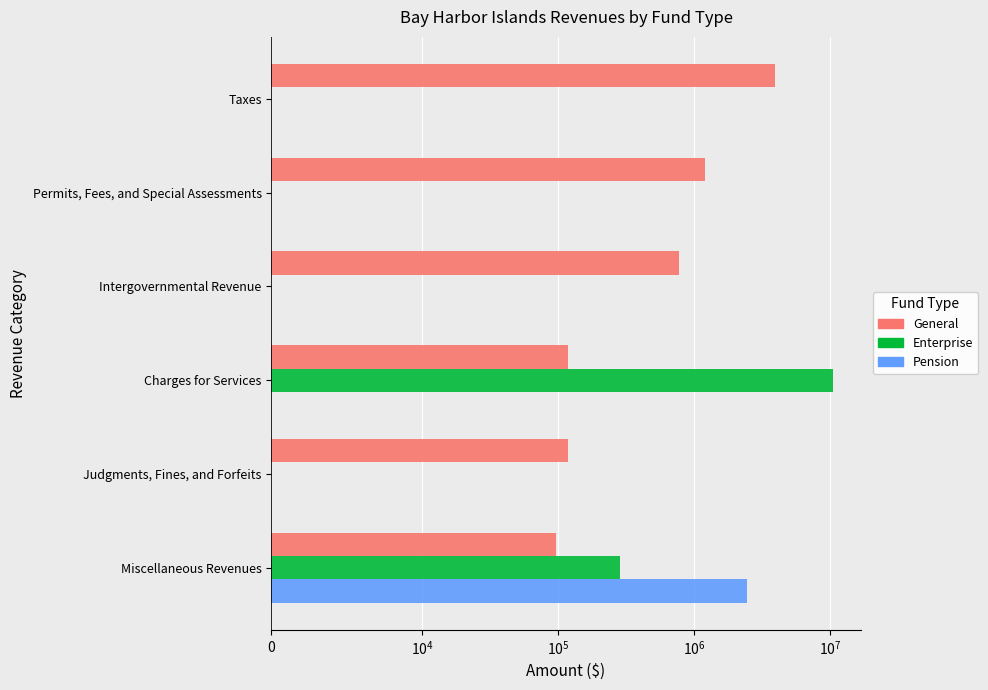

Count the number of categories in the chart.

6